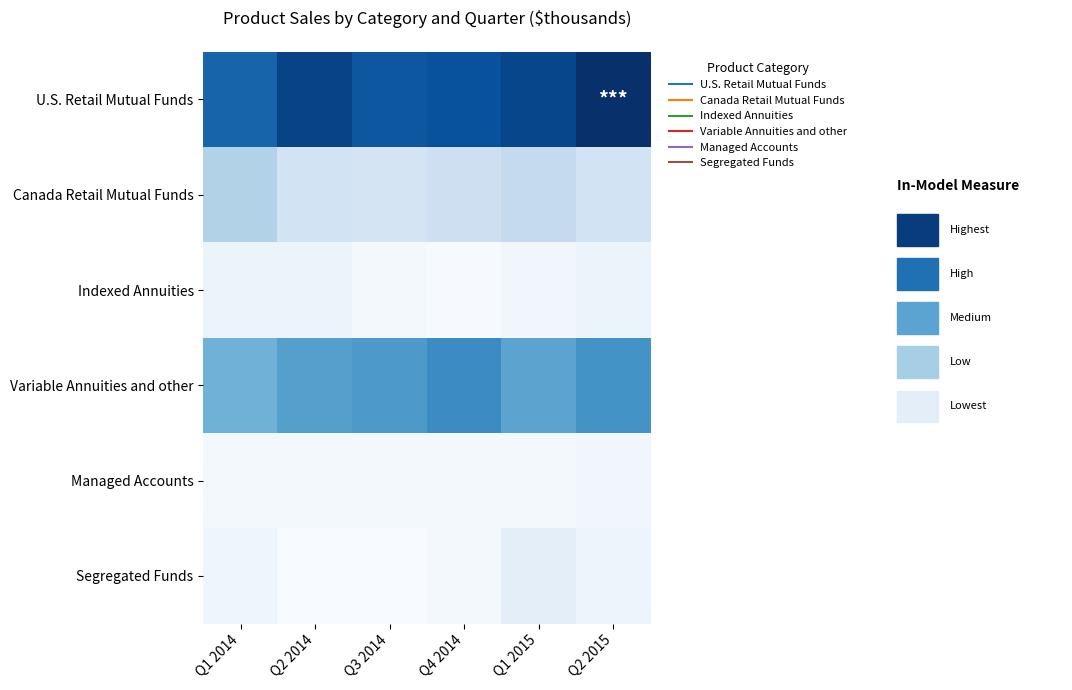

Reading left to right, extract all data points from this chart.

U.S. Retail Mutual Funds: Q1 2014=0.8	Q2 2014=0.9	Q3 2014=0.8	Q4 2014=0.9	Q1 2015=0.9	Q2 2015=1.0
Canada Retail Mutual Funds: Q1 2014=0.3	Q2 2014=0.2	Q3 2014=0.2	Q4 2014=0.2	Q1 2015=0.3	Q2 2015=0.2
Indexed Annuities: Q1 2014=0.1	Q2 2014=0.1	Q3 2014=0.0	Q4 2014=0.0	Q1 2015=0.0	Q2 2015=0.1
Variable Annuities and other: Q1 2014=0.5	Q2 2014=0.6	Q3 2014=0.6	Q4 2014=0.6	Q1 2015=0.5	Q2 2015=0.6
Managed Accounts: Q1 2014=0.0	Q2 2014=0.0	Q3 2014=0.0	Q4 2014=0.0	Q1 2015=0.0	Q2 2015=0.0
Segregated Funds: Q1 2014=0.0	Q2 2014=0.0	Q3 2014=0.0	Q4 2014=0.0	Q1 2015=0.1	Q2 2015=0.0